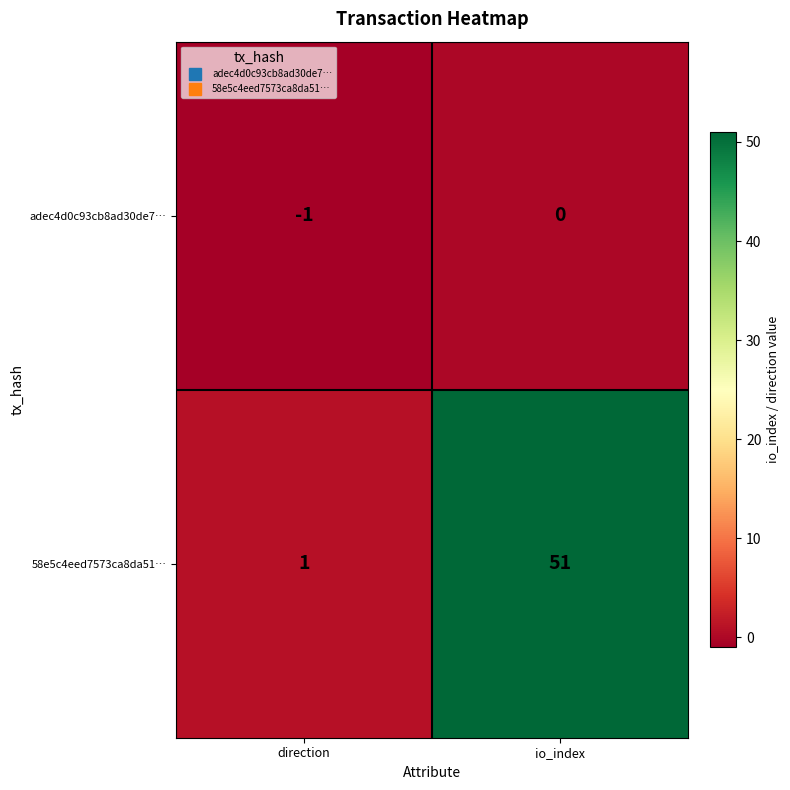

Which series has the largest total across all categories?

58e5c4eed7573ca8da51…